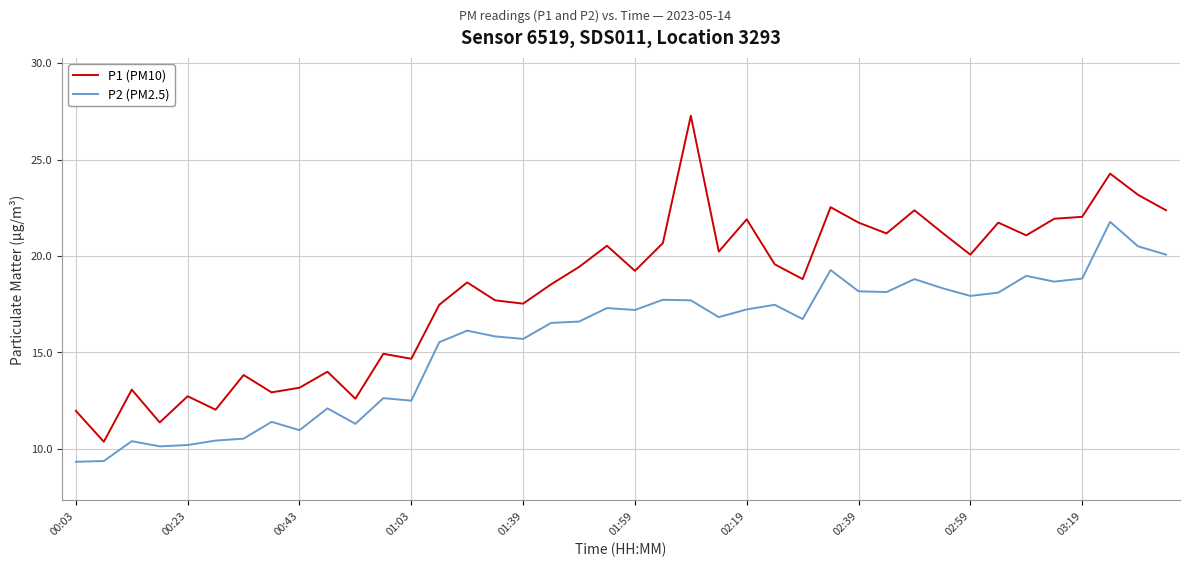

What is the lowest value of the P2 (PM2.5) series?

9.3